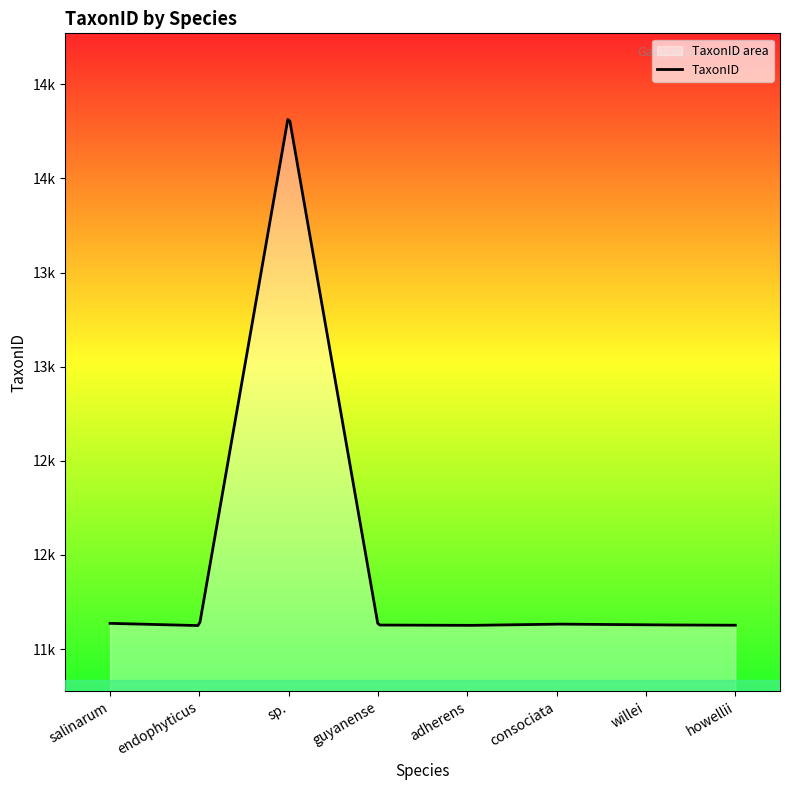

What is the change in value from adherens to howellii?

+1